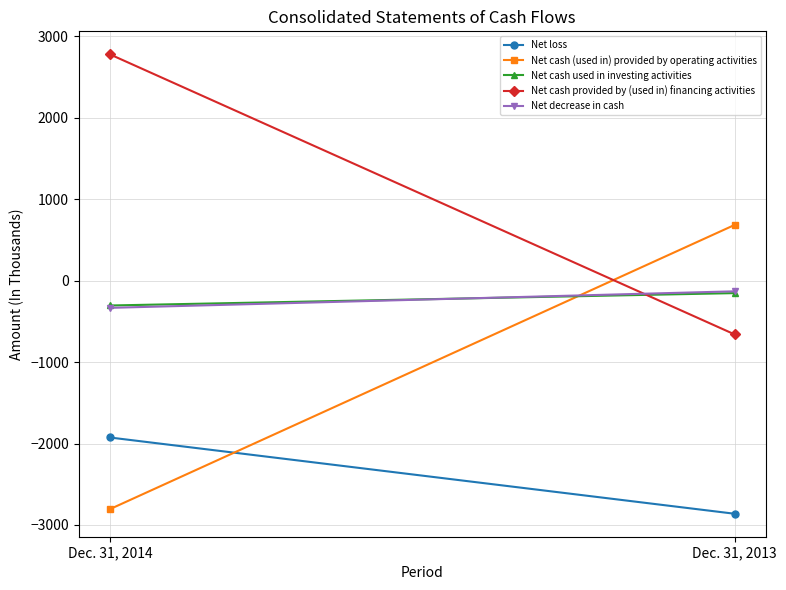

Where is Net cash (used in) provided by operating activities nearest to the value -1061?

Dec. 31, 2013